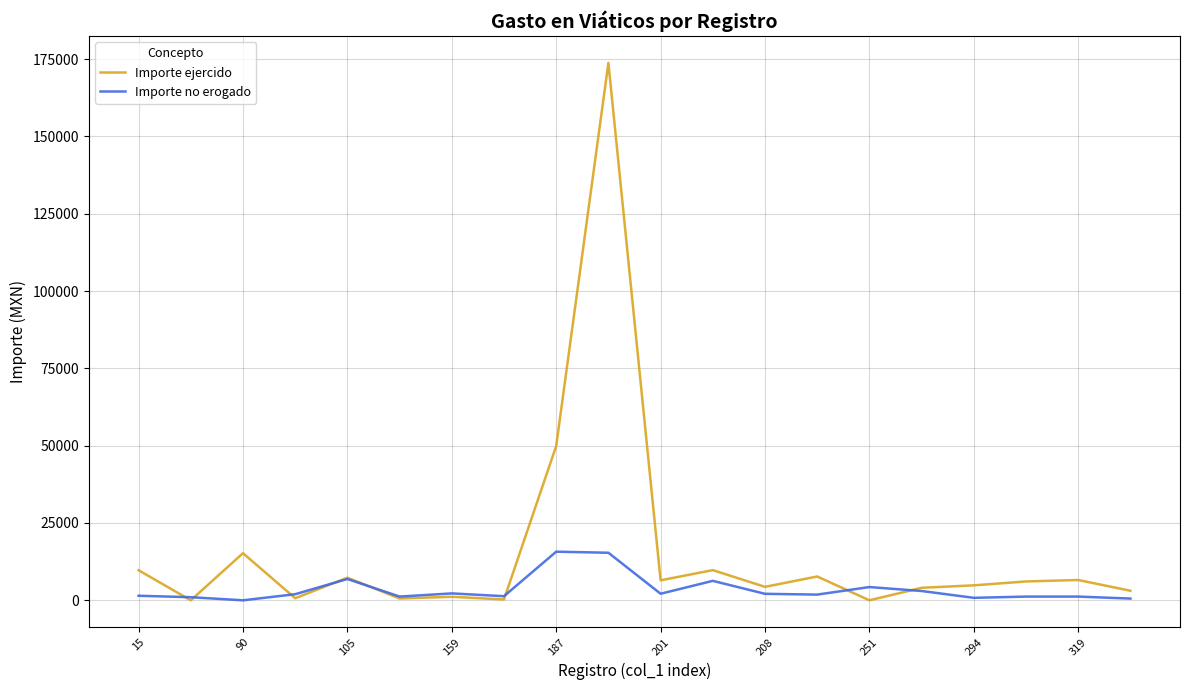

What is the difference between the second highest and minimum values in the Importe ejercido series?

49887.4